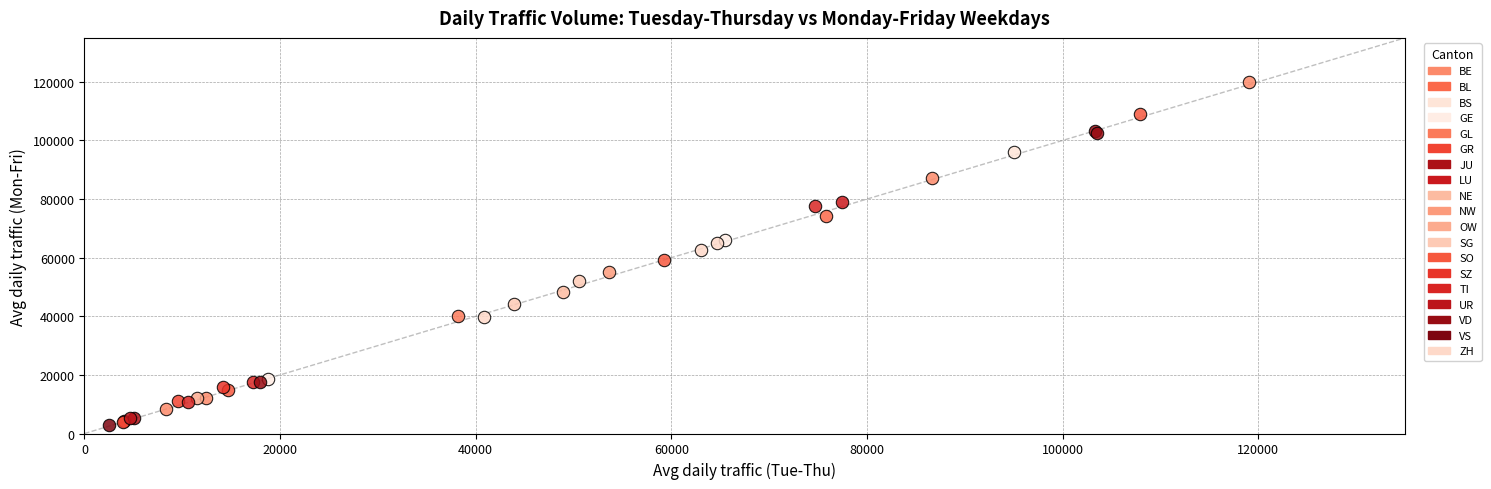

Which series reaches the maximum Y coordinate?

BE